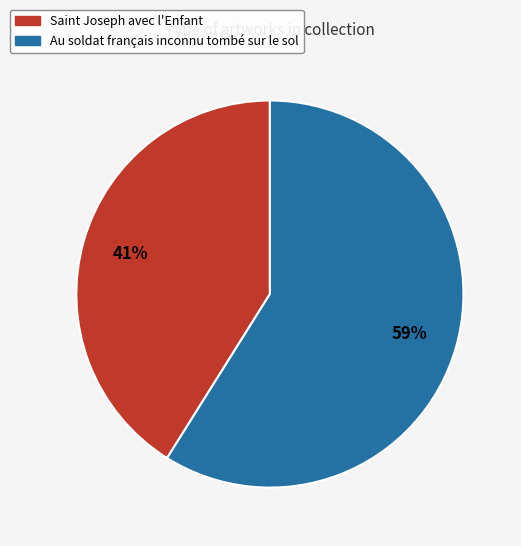

Which has a higher value, Au soldat français inconnu tombé sur le sol or Saint Joseph avec l'Enfant?

Au soldat français inconnu tombé sur le sol